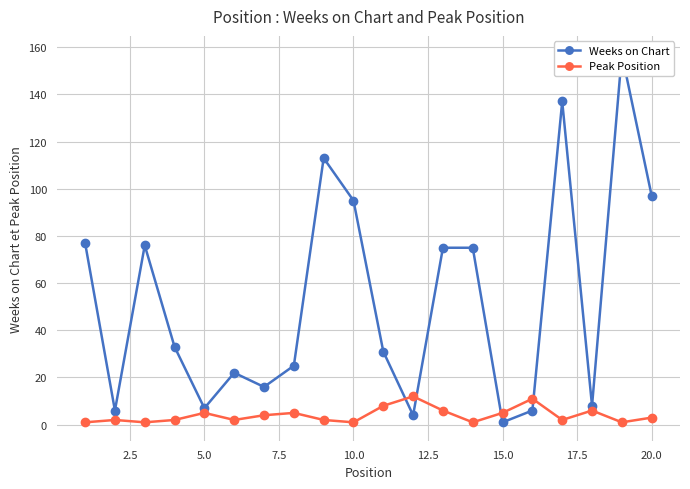

How many categories are shown in the chart?

20